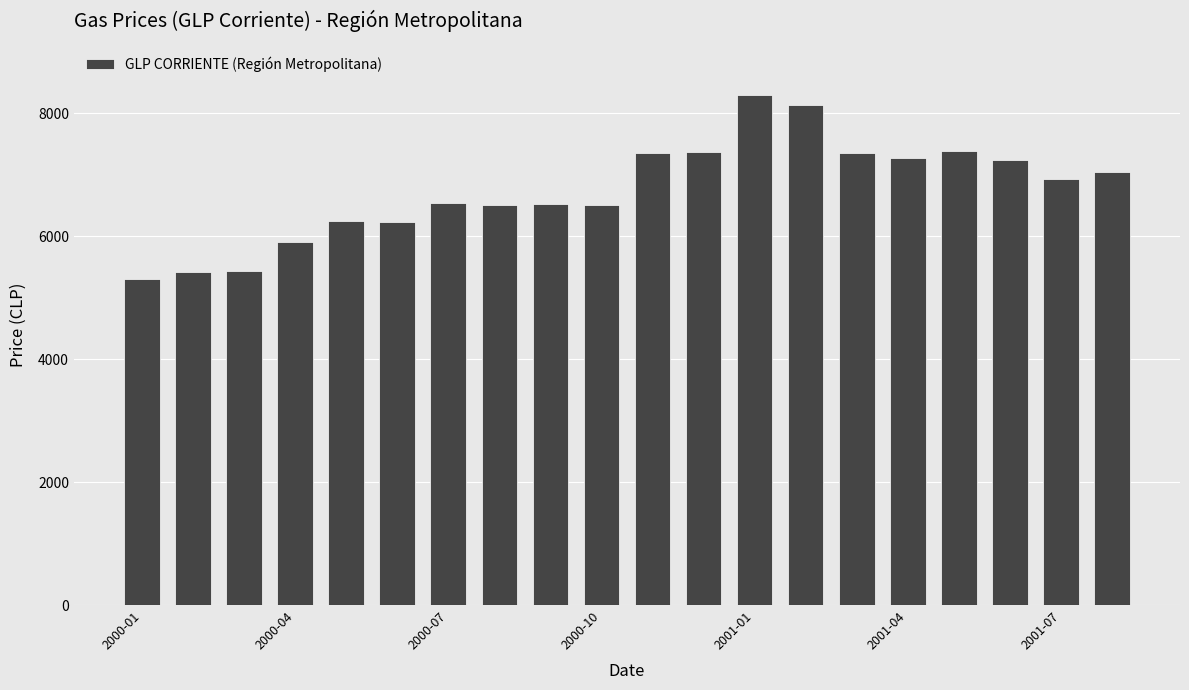

What is the value of the 8th bar from the left?

6509